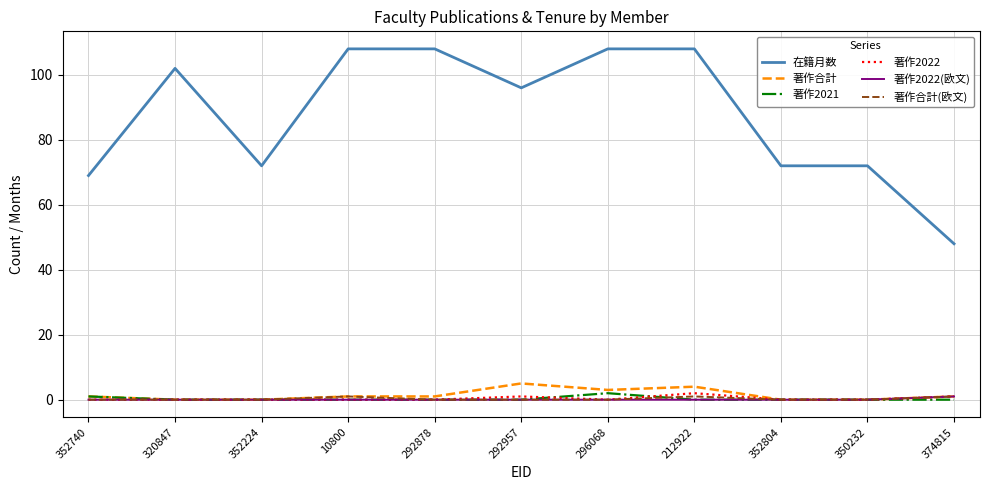

What is the greatest value displayed?

108